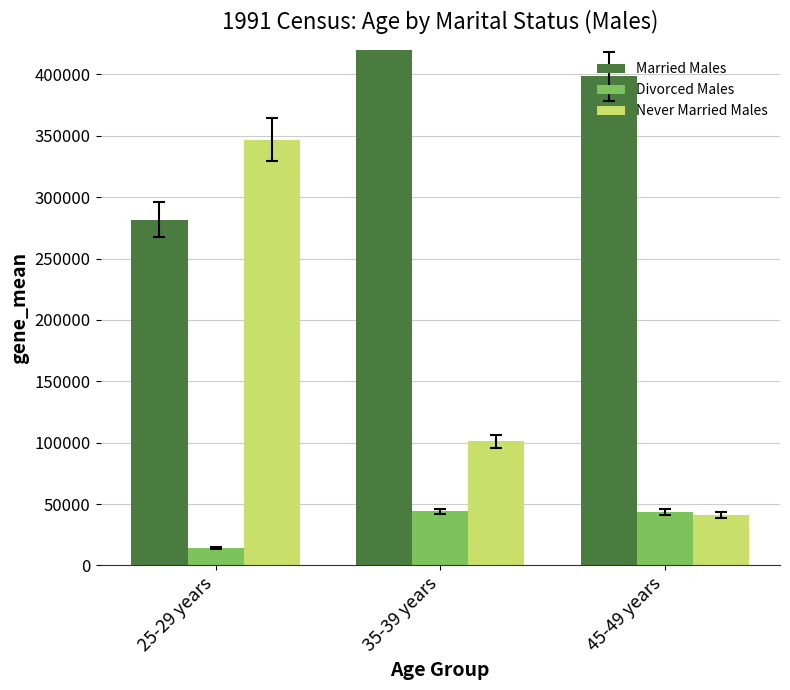

Rank the categories by Divorced Males value from highest to lowest.

35-39 years, 45-49 years, 25-29 years